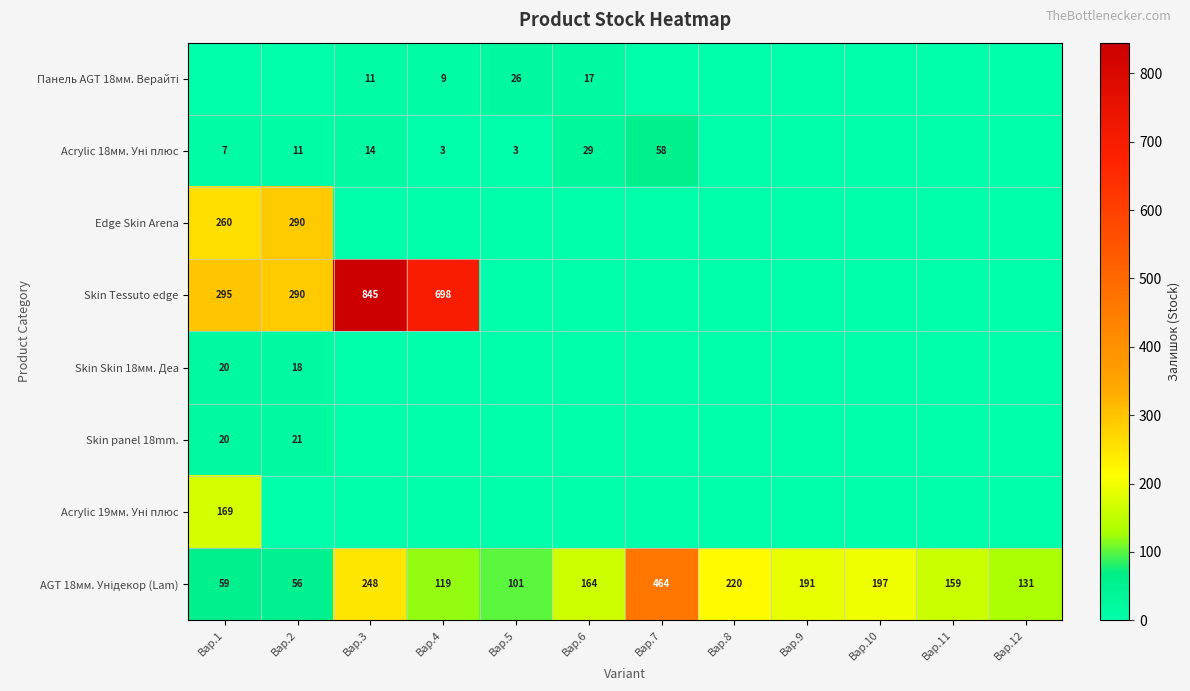

How many values in the Skin Tessuto edge series exceed 0?

4